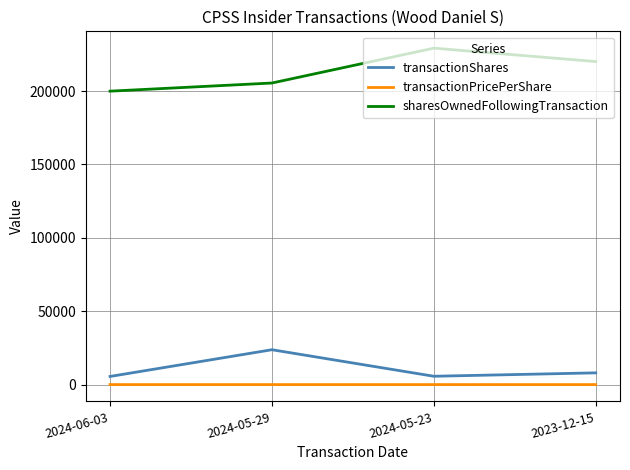

What is the difference between the transactionPricePerShare values at 2024-05-29 and 2023-12-15?

1.0